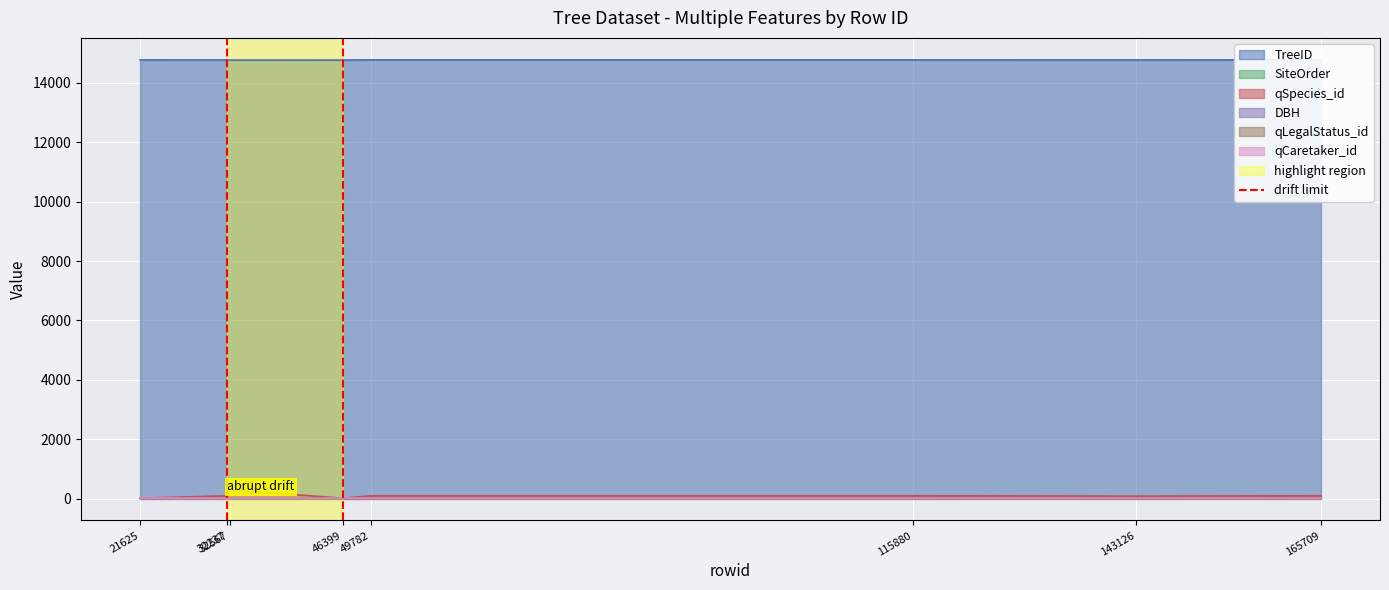

True or false: DBH has a value of 3 at 32567.

True